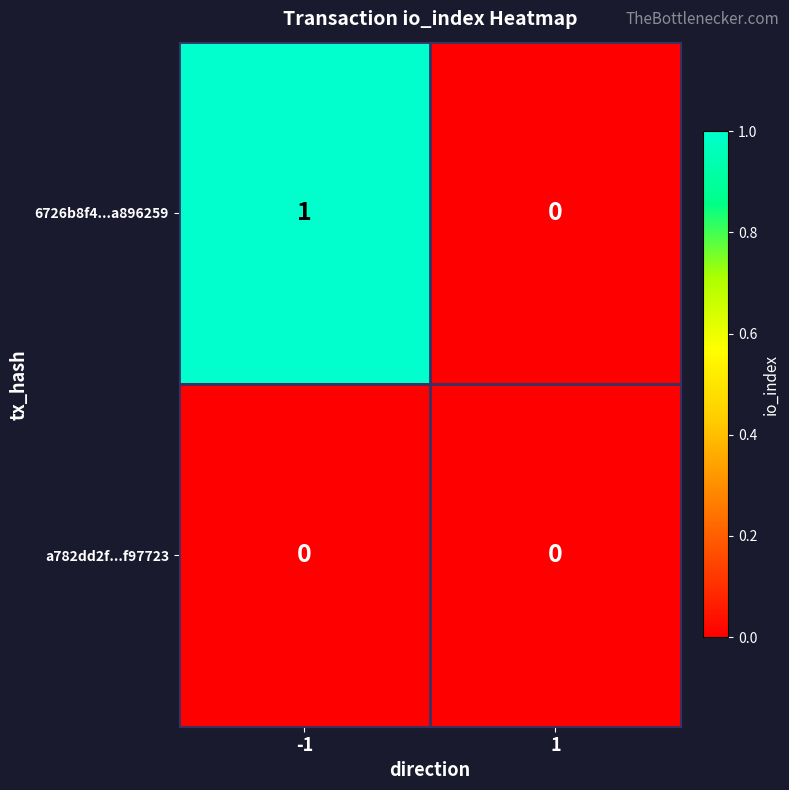

How many categories are shown in the chart?

2